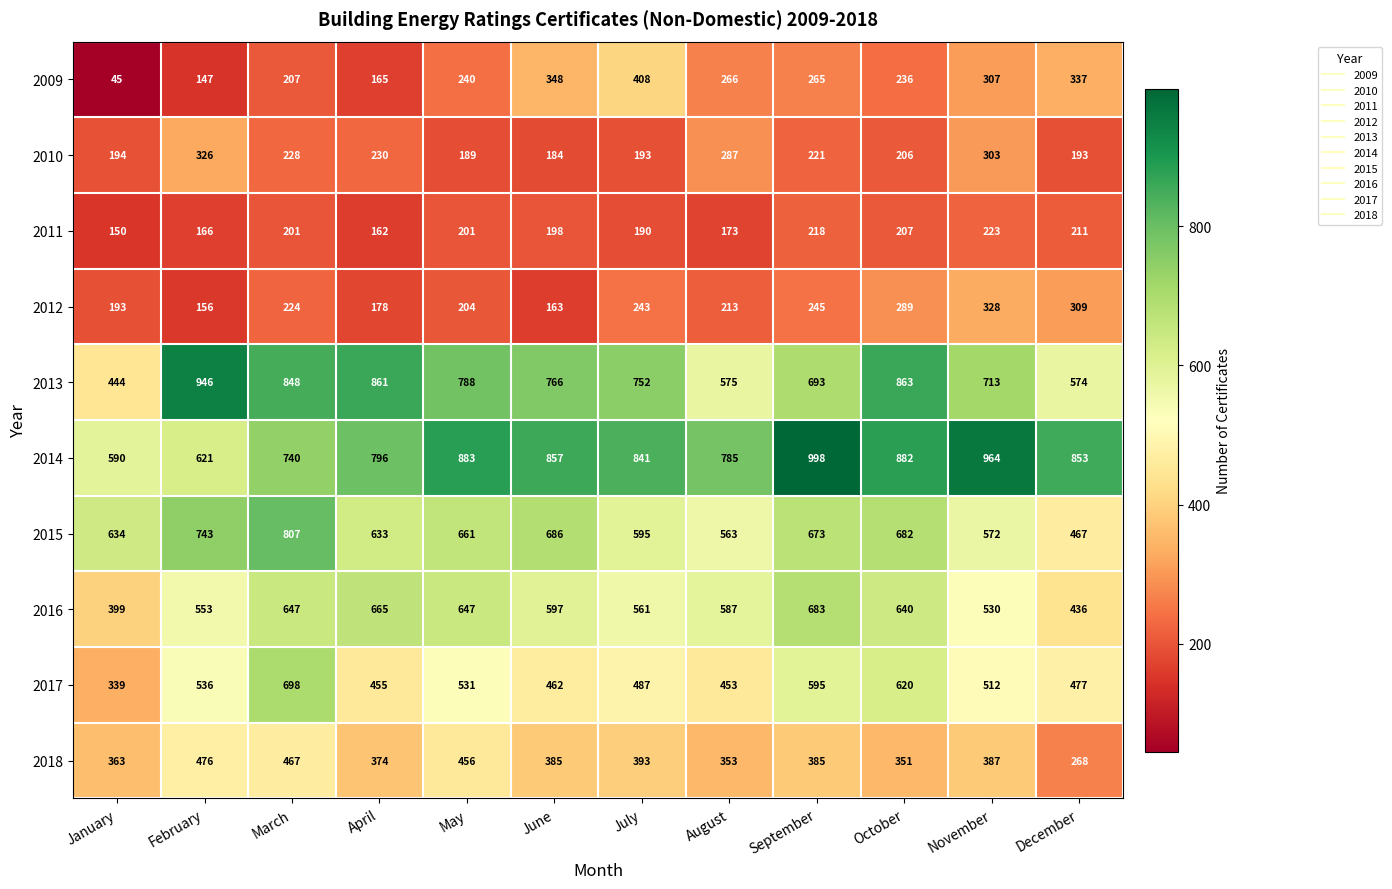

Which series has the largest total across all categories?

2014